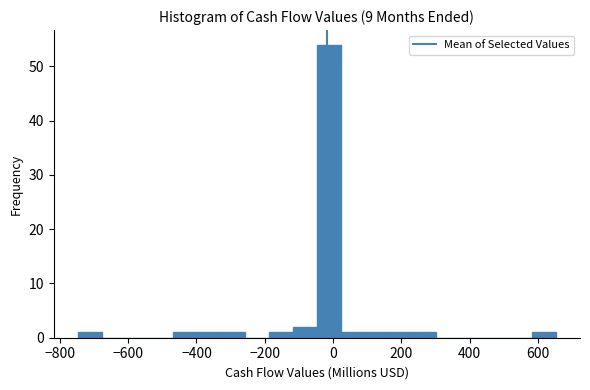

Read against the x-axis, roughly where is the centre of the tallest bar?

-20